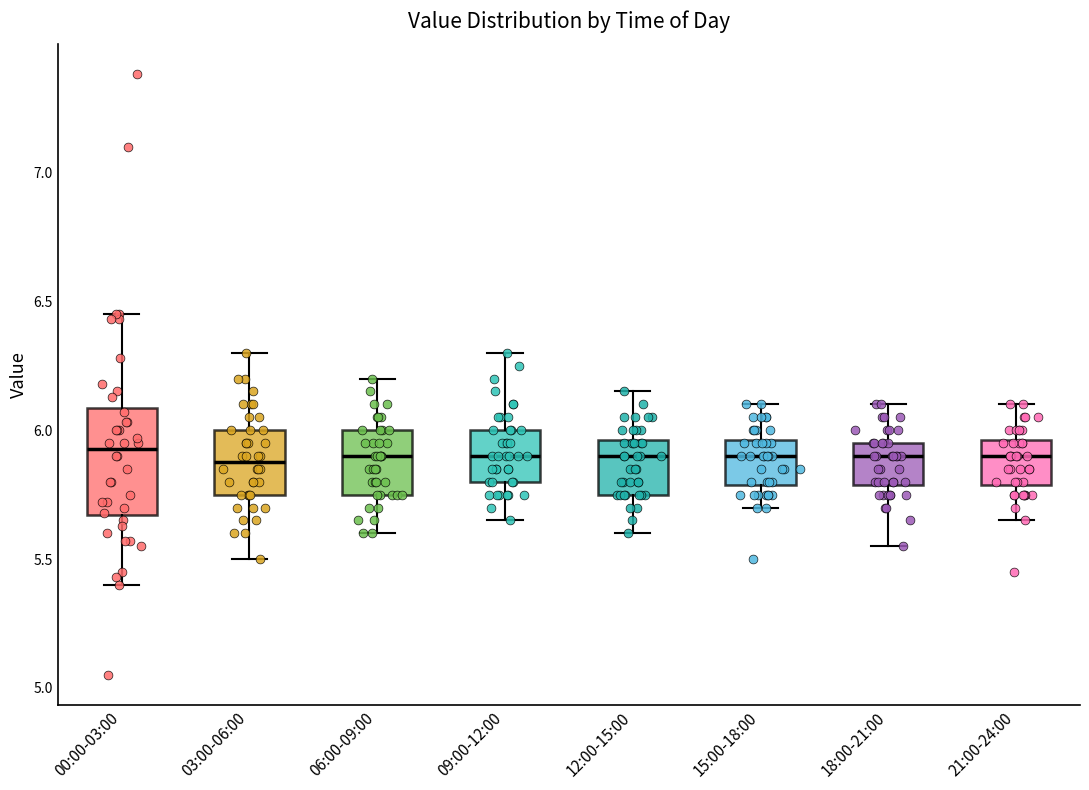

Reading left to right, read every box against the y-axis: the position of its median line, the range the box covers, and the ends of its whiskers. The values are not printed on the chart, so give them approximately, as read against the axis.

00:00-03:00: median 5.95, box 5.65 to 6.10, whiskers 5.40 to 6.45
03:00-06:00: median 5.90, box 5.75 to 6.00, whiskers 5.50 to 6.30
06:00-09:00: median 5.90, box 5.75 to 6.00, whiskers 5.60 to 6.20
09:00-12:00: median 5.90, box 5.80 to 6.00, whiskers 5.65 to 6.30
12:00-15:00: median 5.90, box 5.75 to 5.95, whiskers 5.60 to 6.15
15:00-18:00: median 5.90, box 5.80 to 5.95, whiskers 5.70 to 6.10
18:00-21:00: median 5.90, box 5.80 to 5.95, whiskers 5.55 to 6.10
21:00-24:00: median 5.90, box 5.80 to 5.95, whiskers 5.65 to 6.10